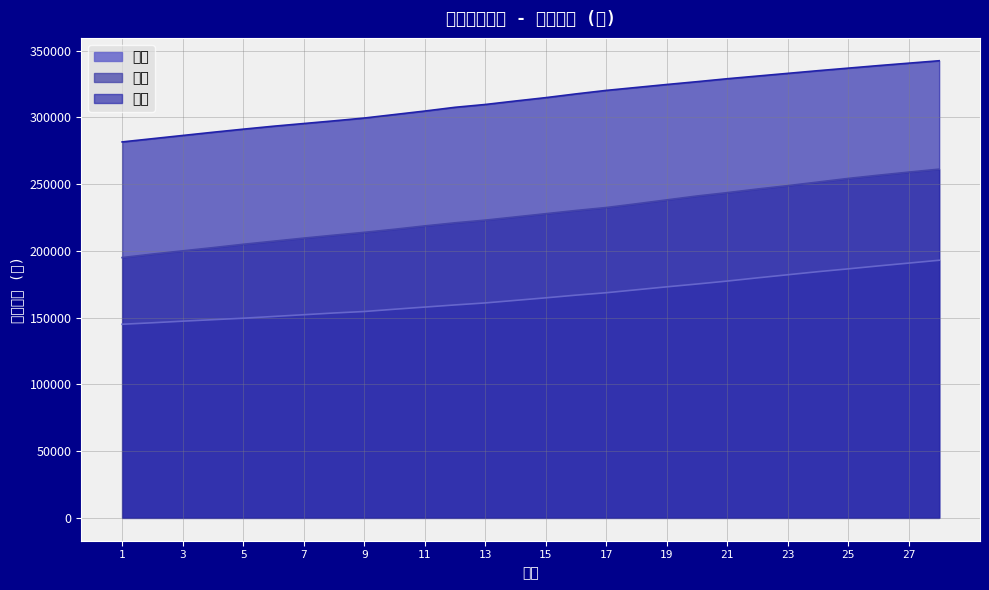

How many values in the ２級 series are below 227833?

14